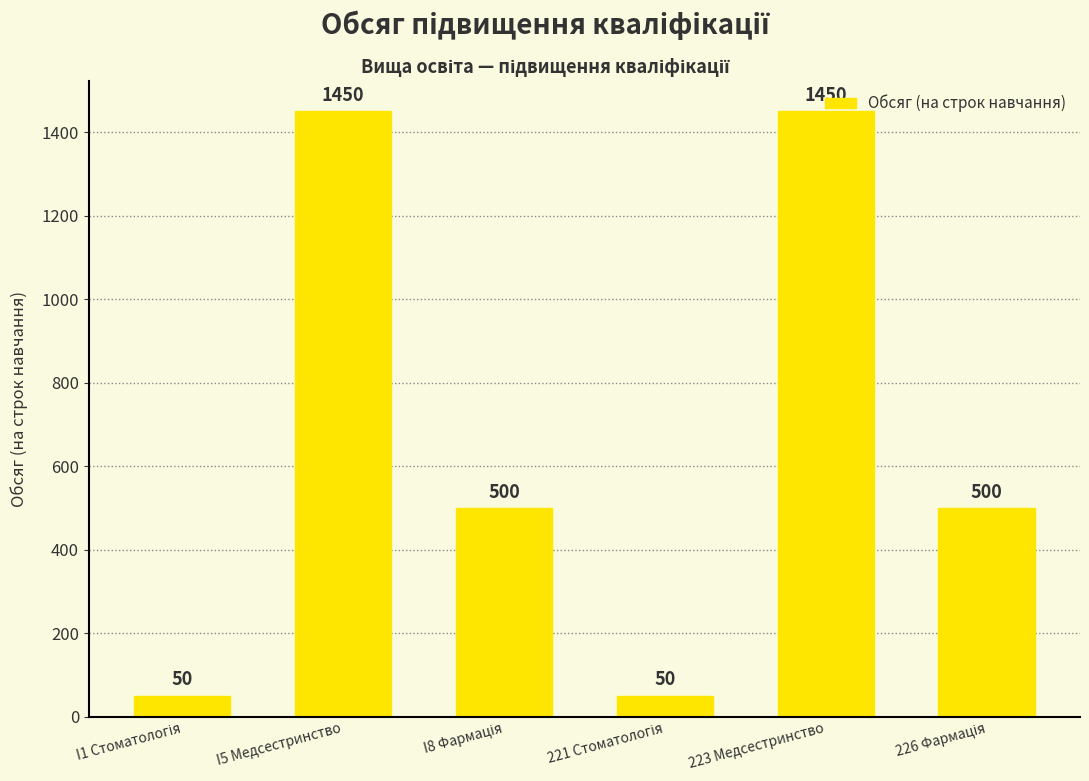

What is the greatest value displayed?

1450